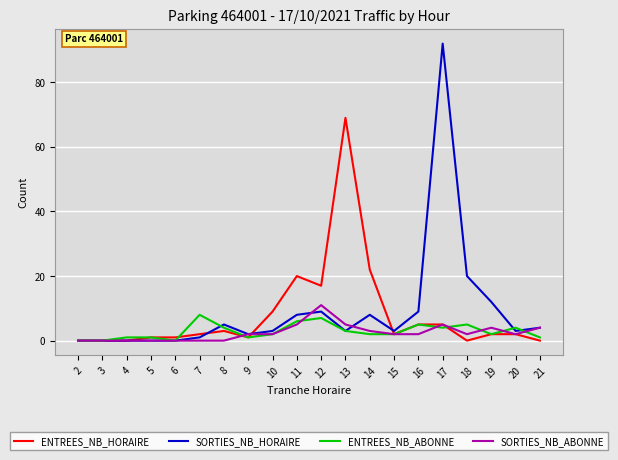

Which series has the largest range (max minus min)?

SORTIES_NB_HORAIRE